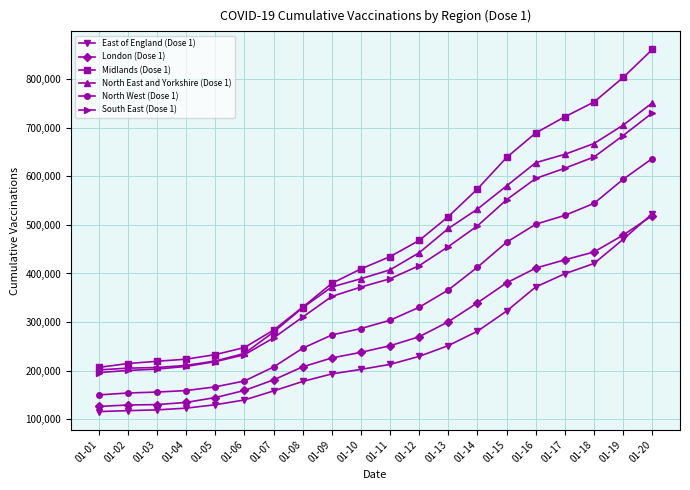

Between 01-11 and 01-17, which series saw the biggest shift?

Midlands (Dose 1)